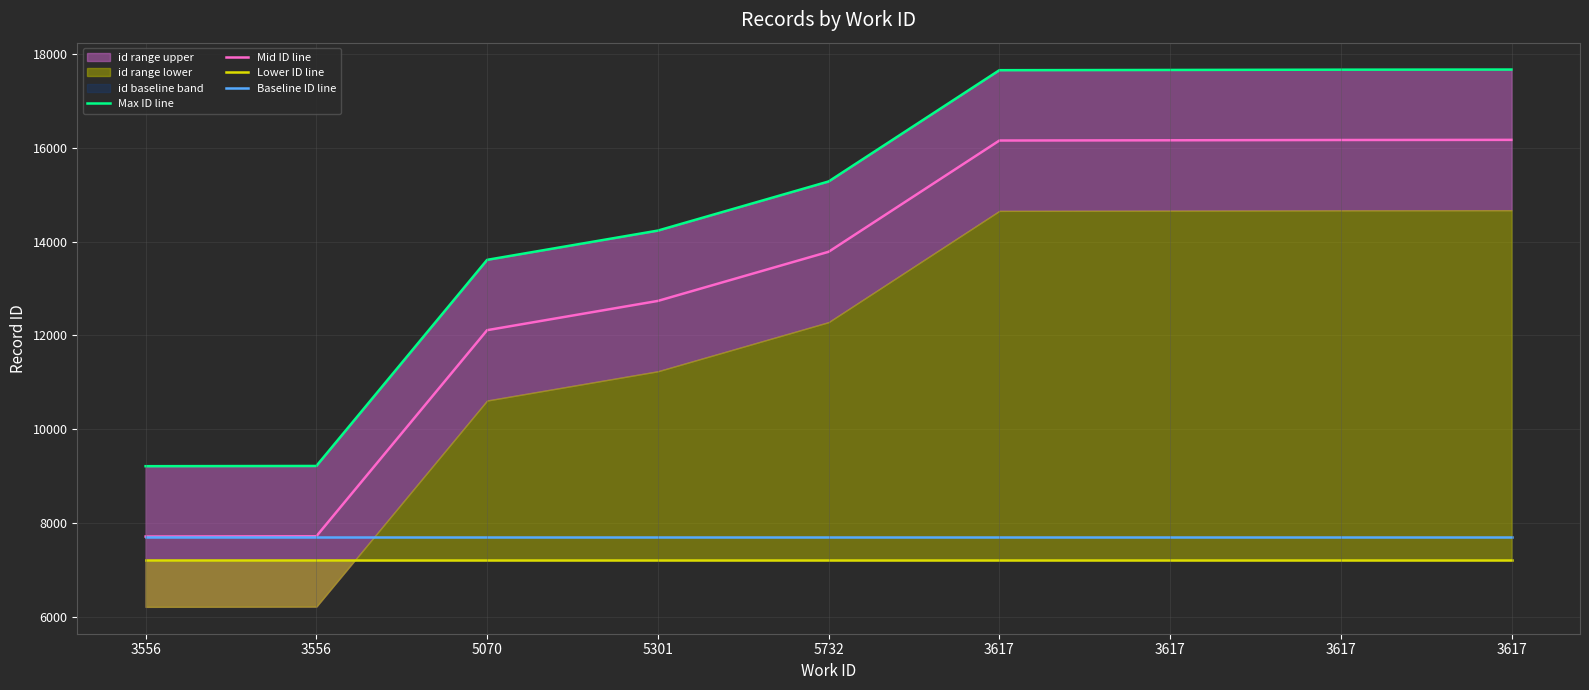

What is the approximate value of Max ID line at 3617, to the nearest 10?

17650